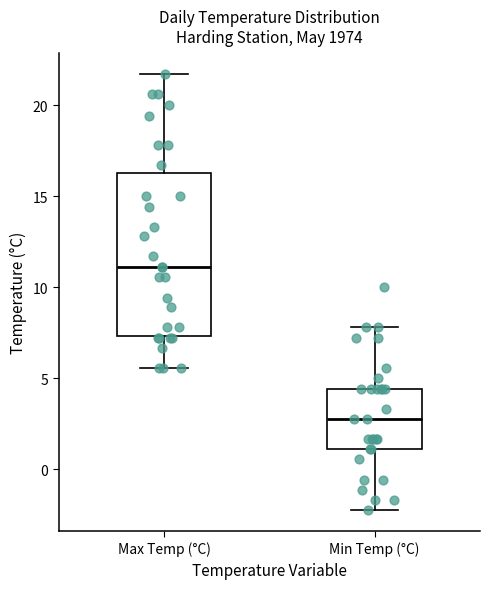

Reading left to right, read every box against the y-axis: the position of its median line, the range the box covers, and the ends of its whiskers. The values are not printed on the chart, so give them approximately, as read against the axis.

Max Temp (°C): median 11.0, box 7.5 to 16.5, whiskers 5.5 to 21.5
Min Temp (°C): median 3.0, box 1.0 to 4.5, whiskers -2.0 to 8.0